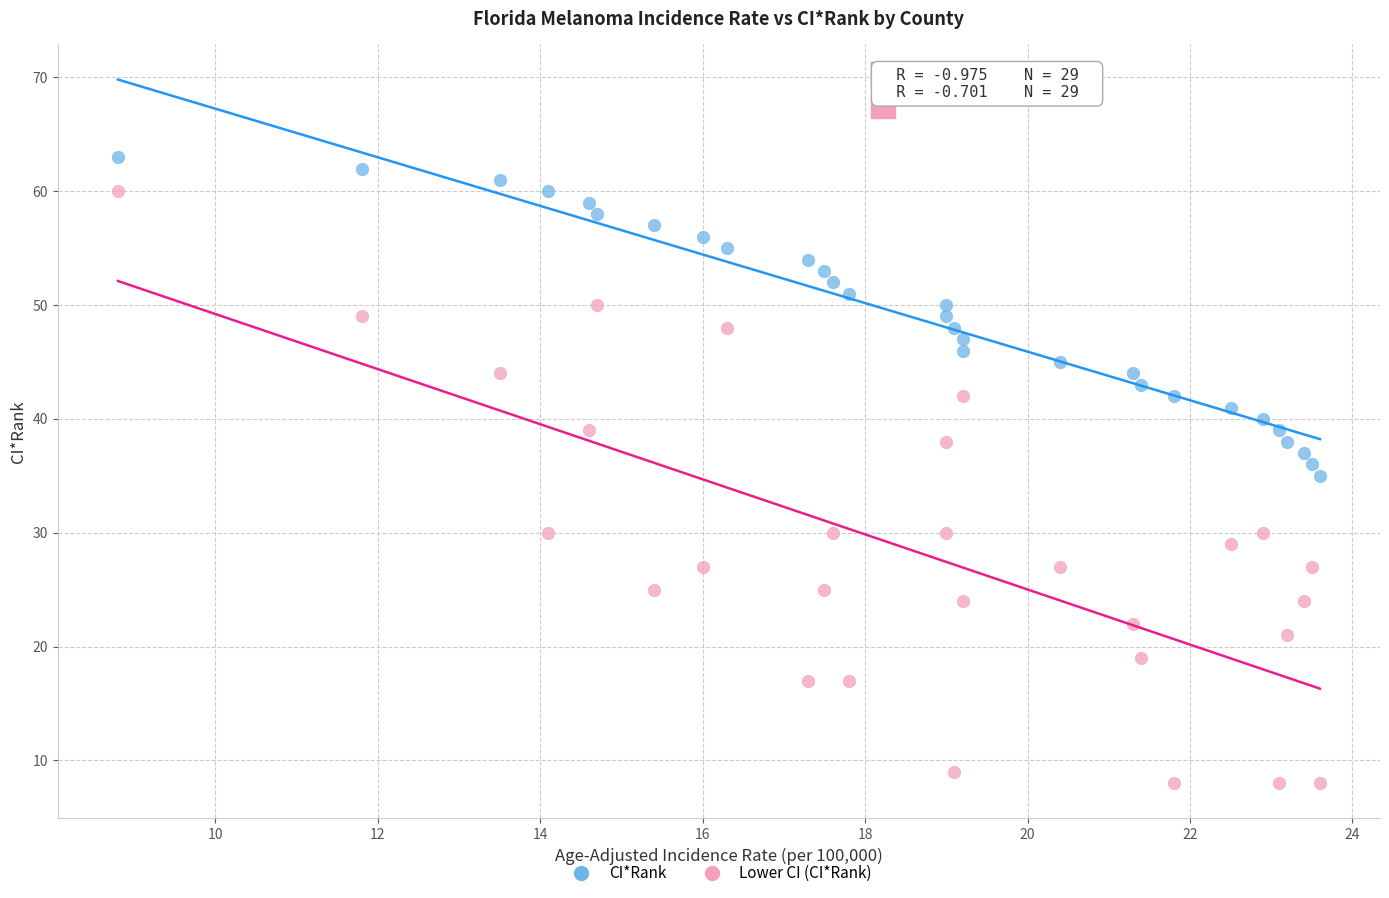

Which series reaches the minimum Y coordinate?

Lower CI (CI*Rank)